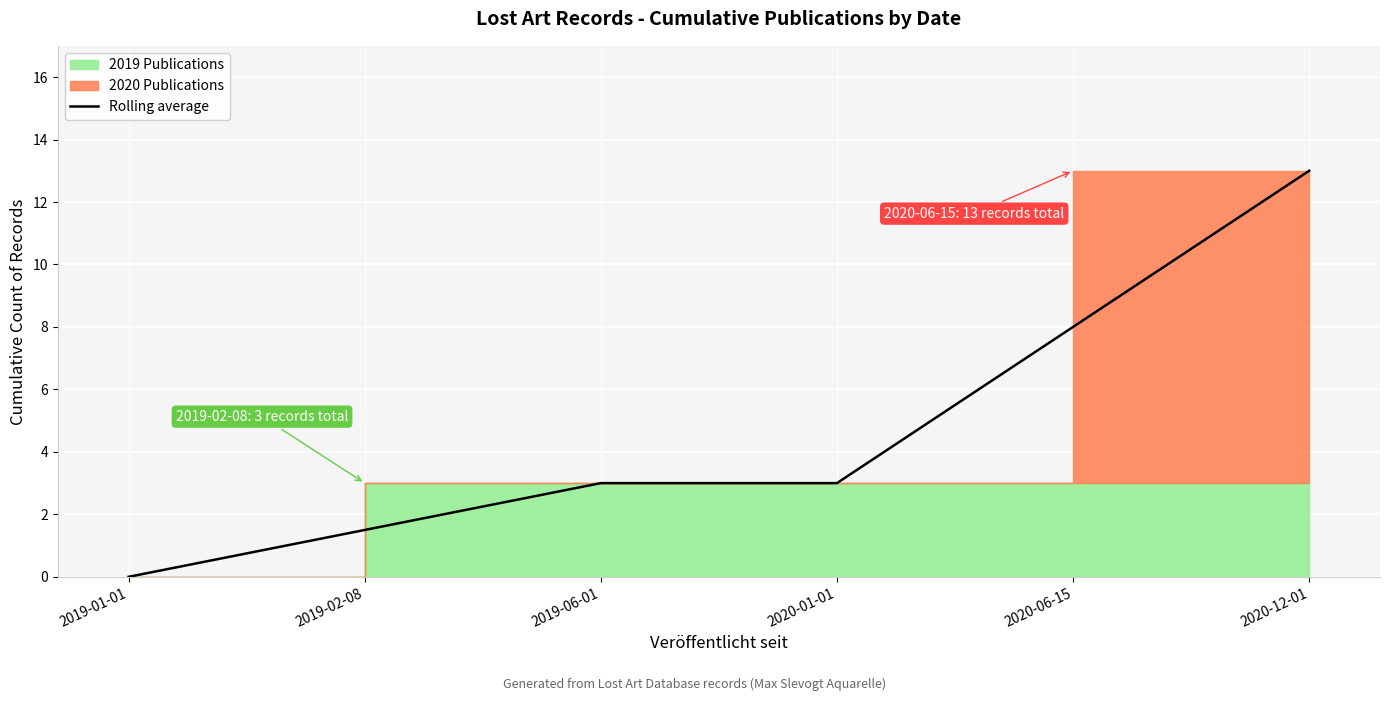

List the labels in order of value, largest first.

2020-12-01, 2020-06-15, 2019-06-01, 2020-01-01, 2019-02-08, 2019-01-01